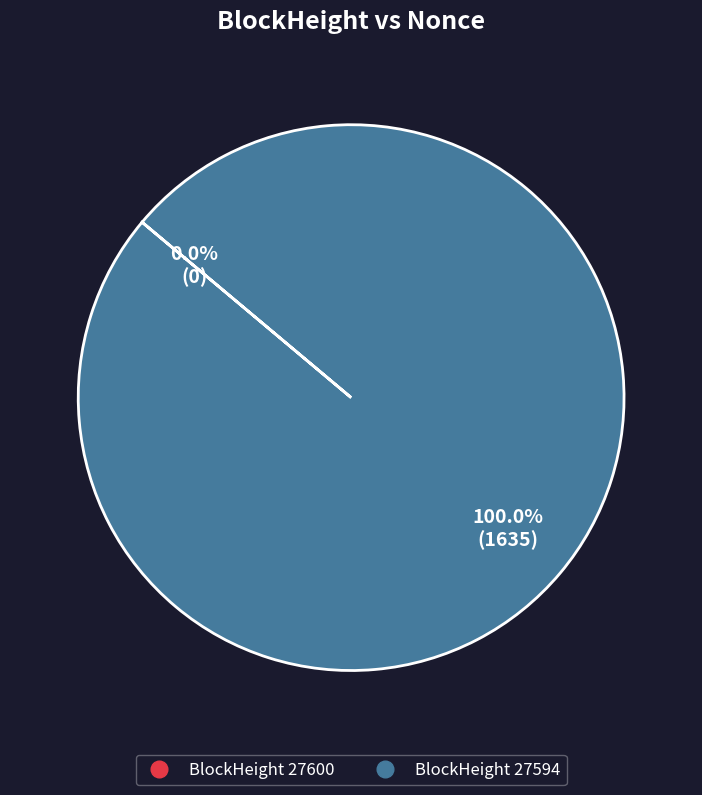

True or false: 27594 accounts for 99% of the total.

False